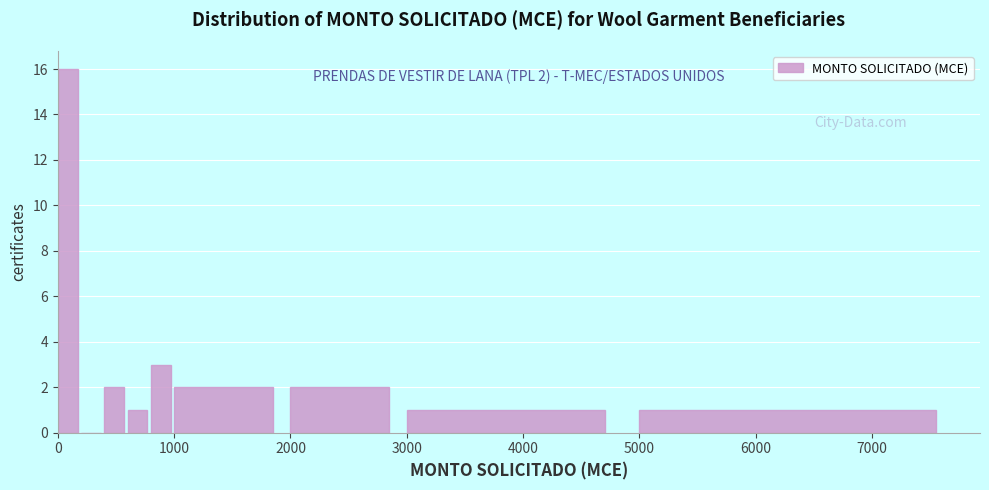

Read against the x-axis, roughly where is the centre of the tallest bar?

100